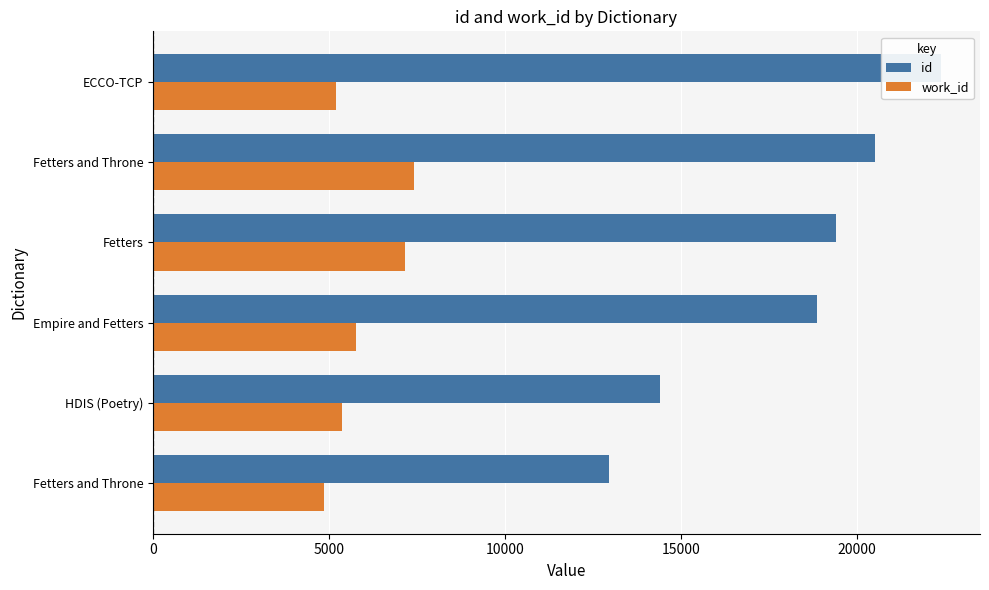

What are all the series names shown in the legend?

id, work_id